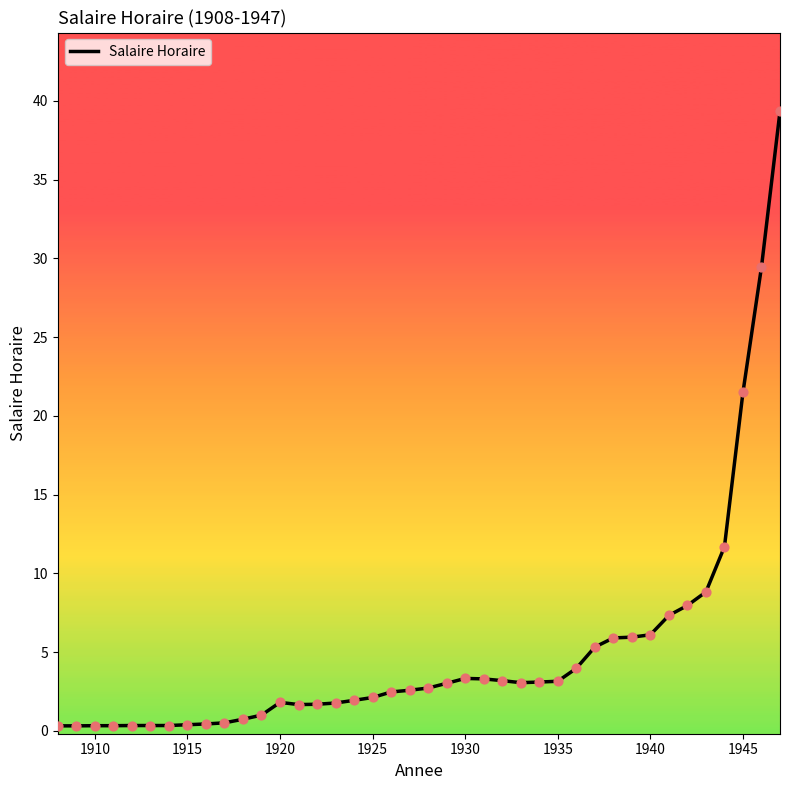

What is the difference between the maximum and minimum values?

39.0